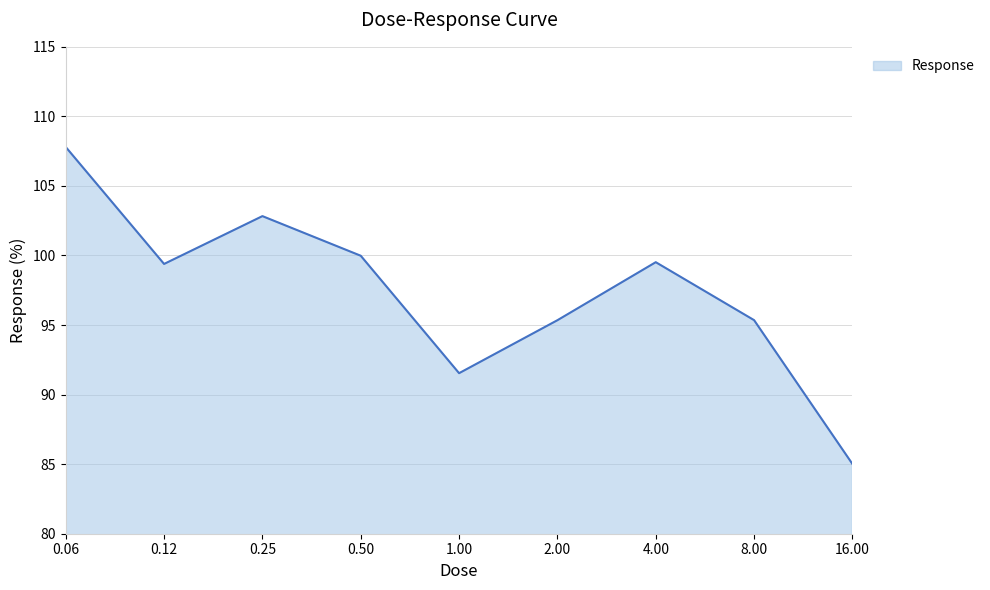

What is the average value?

97.4